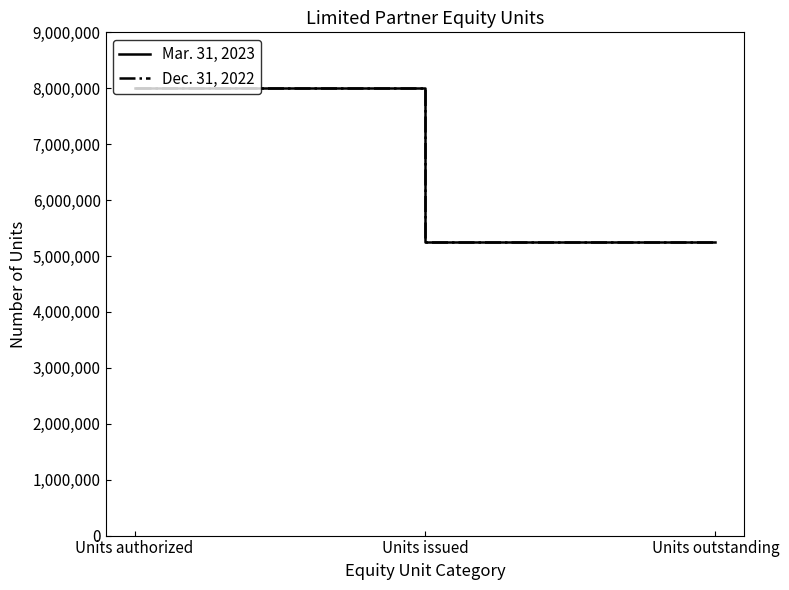

Does the chart display data point markers on the line(s)?

No